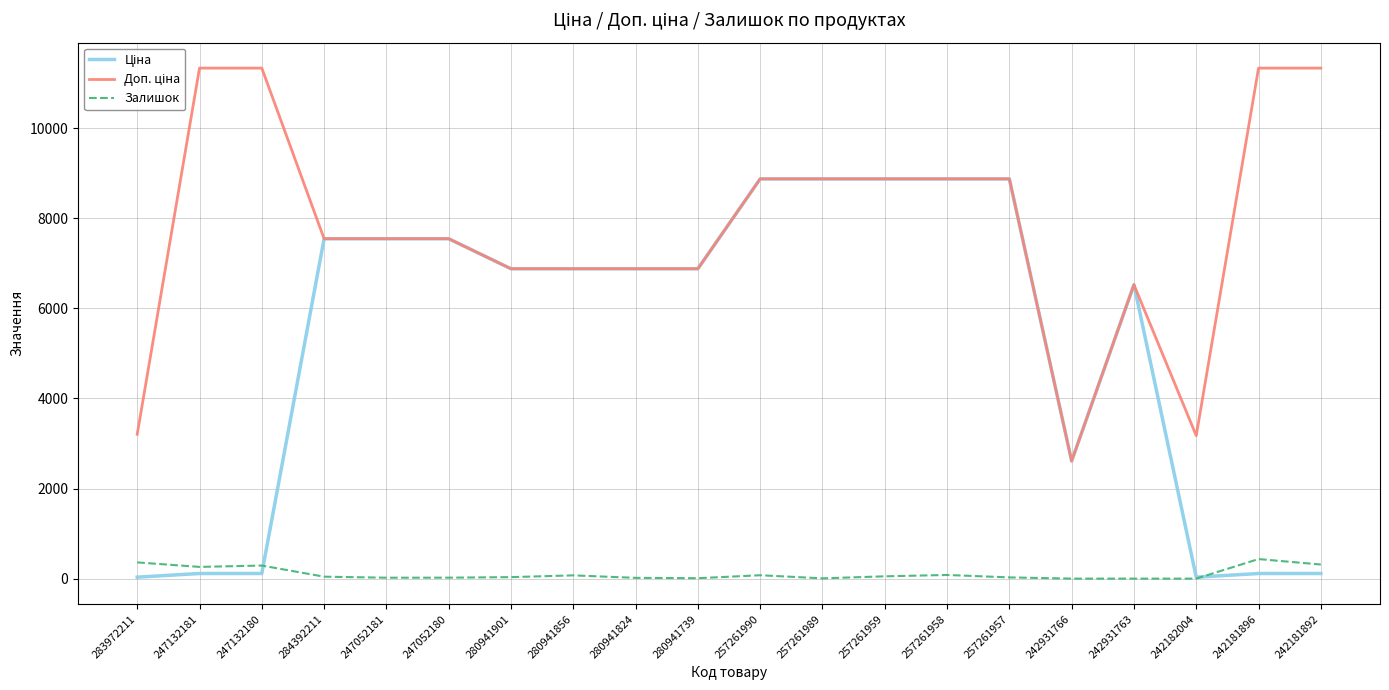

What is the maximum value shown in the chart?

11334.0